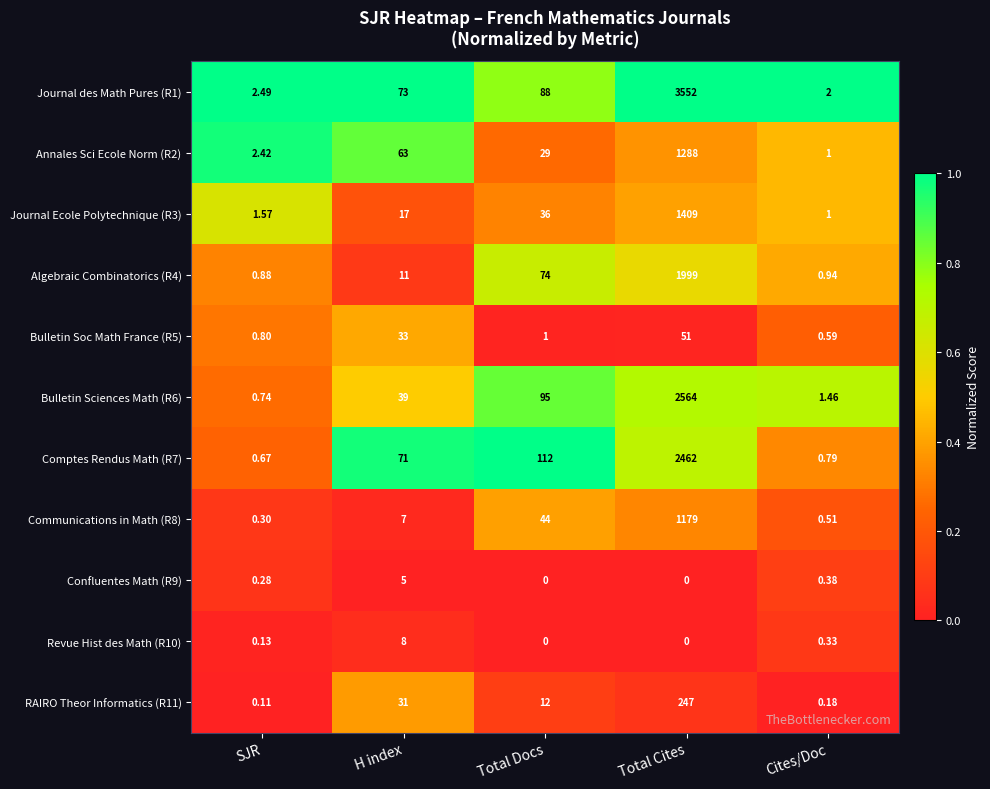

How many data points does each series have?

5